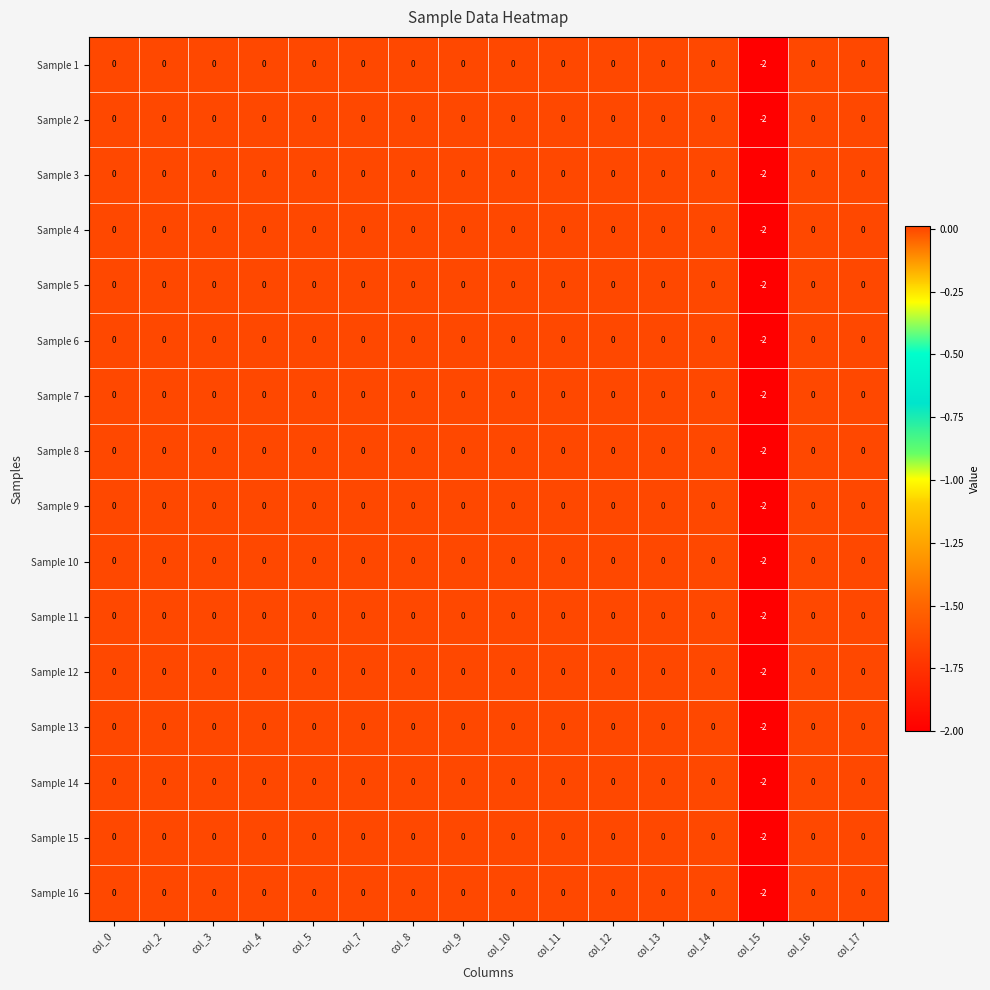

At which label does Sample 5 reach its minimum?

col_15